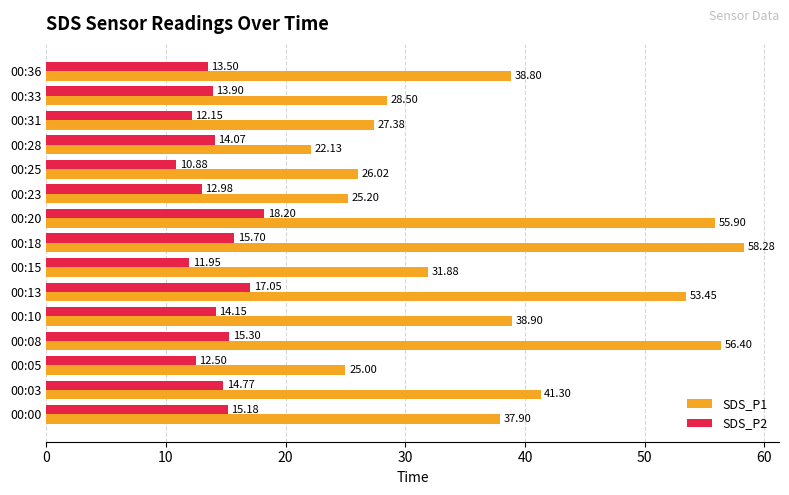

Rank the series by their average value, from lowest to highest.

SDS_P2, SDS_P1